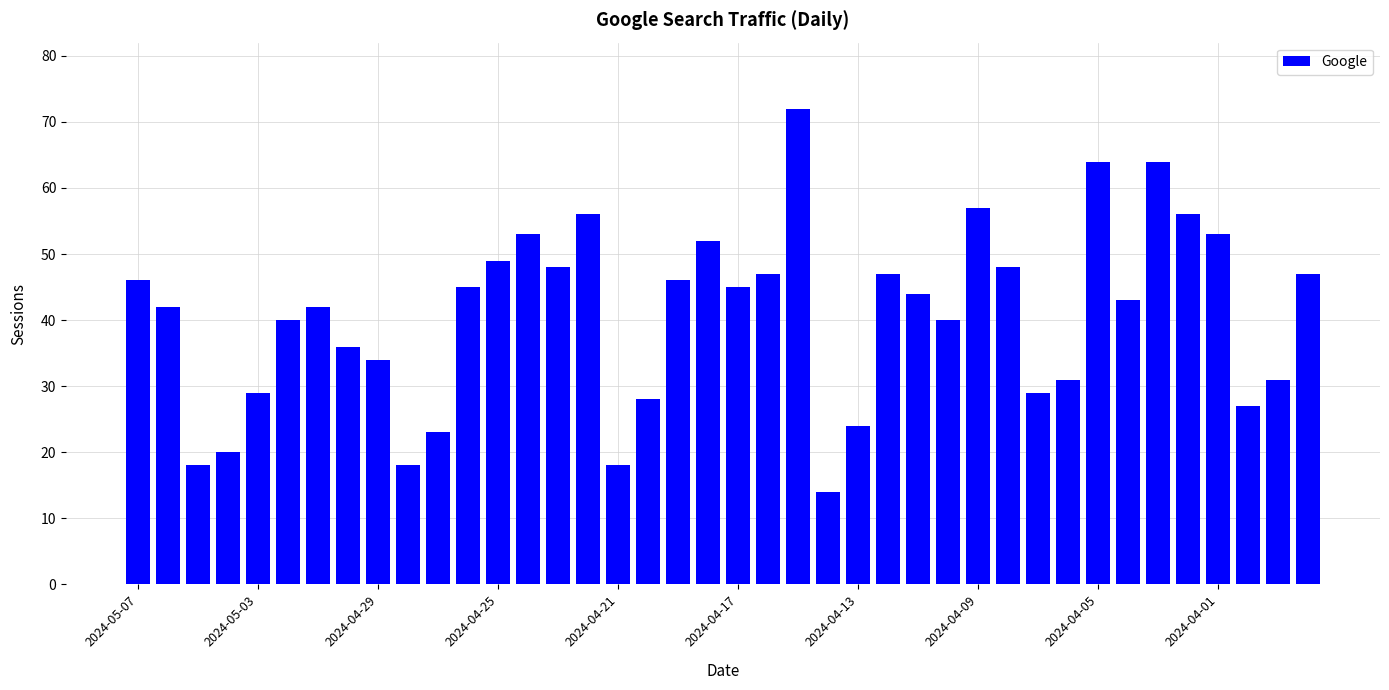

Reading right to left, what are all the values shown in this chart?

47	31	27	53	56	64	43	64	31	29	48	57	40	44	47	24	14	72	47	45	52	46	28	18	56	48	53	49	45	23	18	34	36	42	40	29	20	18	42	46